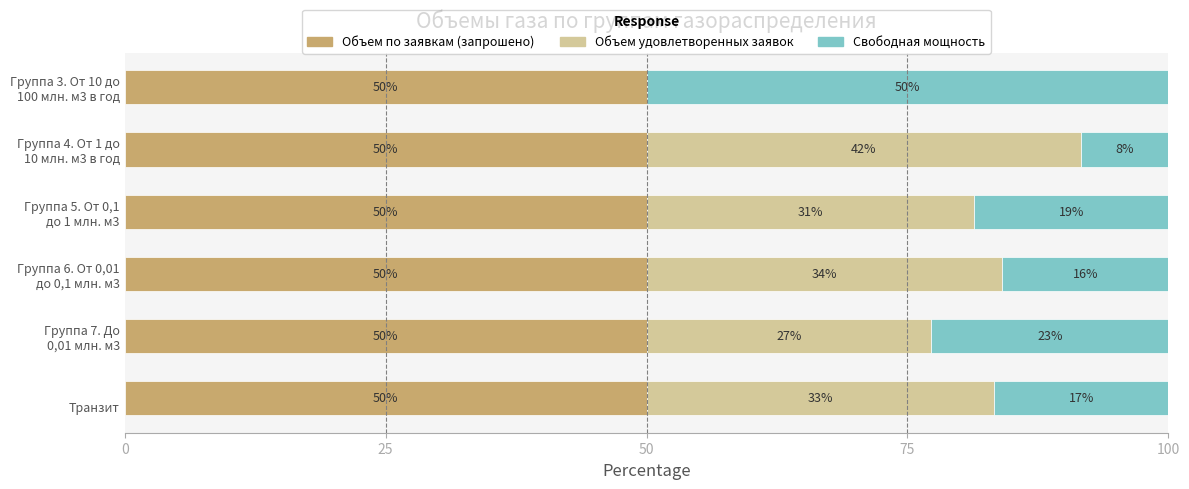

What is the sum of all Объем по заявкам (запрошено) values?

300.0